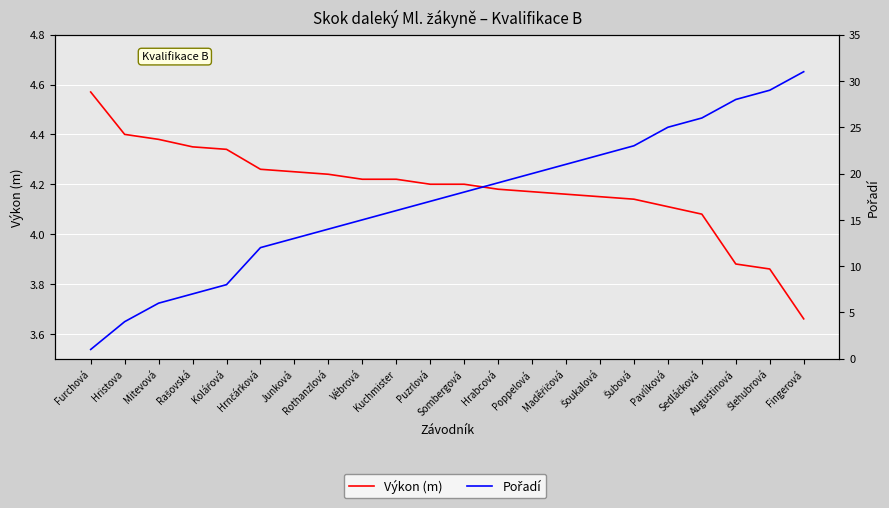

The Výkon (m) series shows 4.2 at Hrabcová. True or false?

True